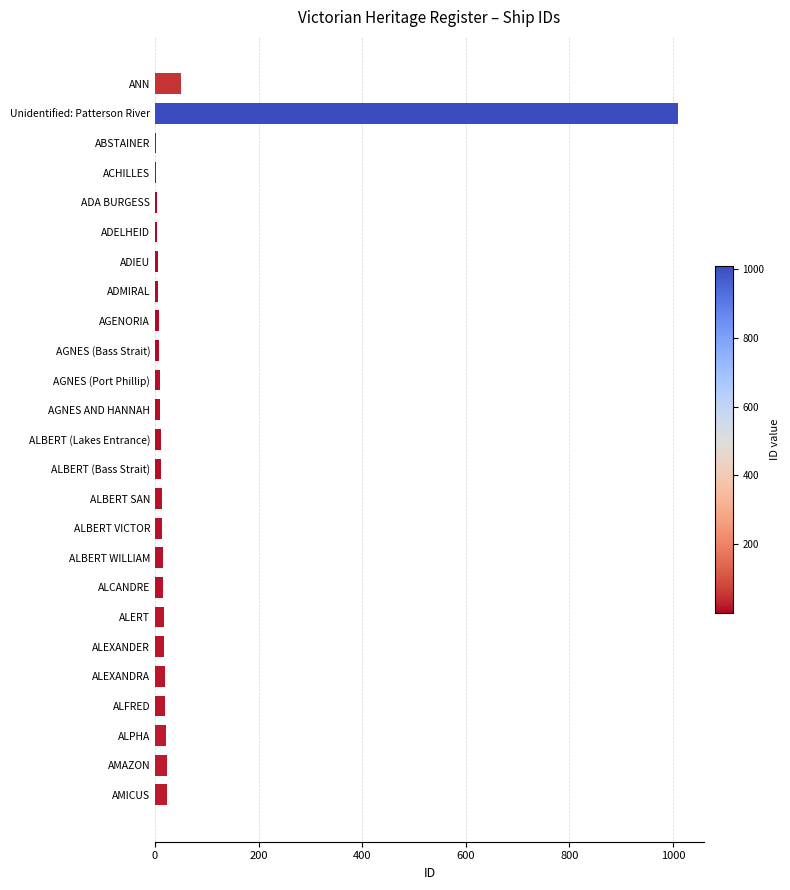

Which has a higher value, Unidentified: Patterson River or ALBERT (Bass Strait)?

Unidentified: Patterson River